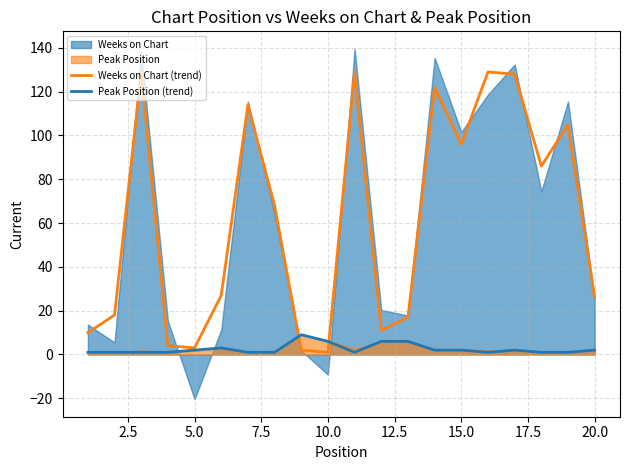

True or false: Weeks on Chart (trend) has more than 2 points higher than both neighbors.

True